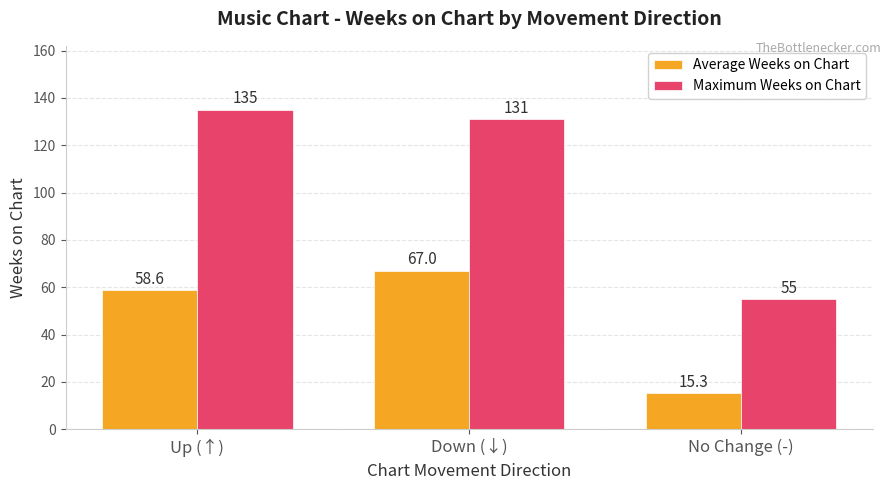

Which series changed the most between Up (↑) and Down (↓)?

Average Weeks on Chart